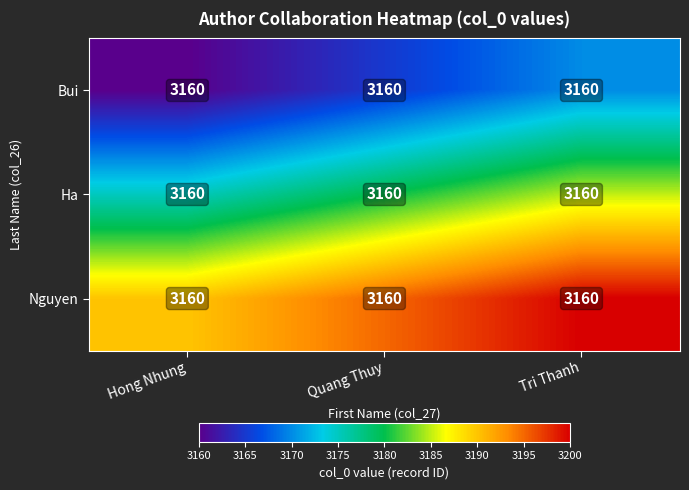

Which series has the largest total across all categories?

Nguyen